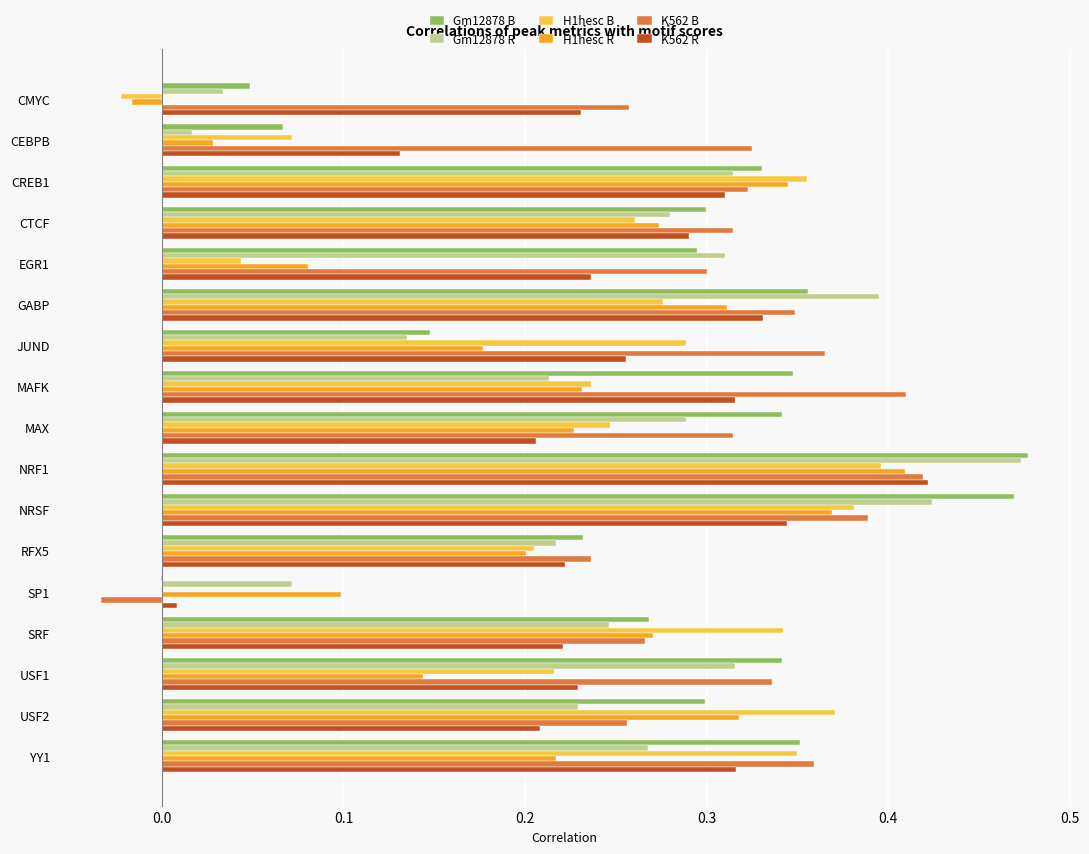

What is the total value across all series at RFX5?

1.3